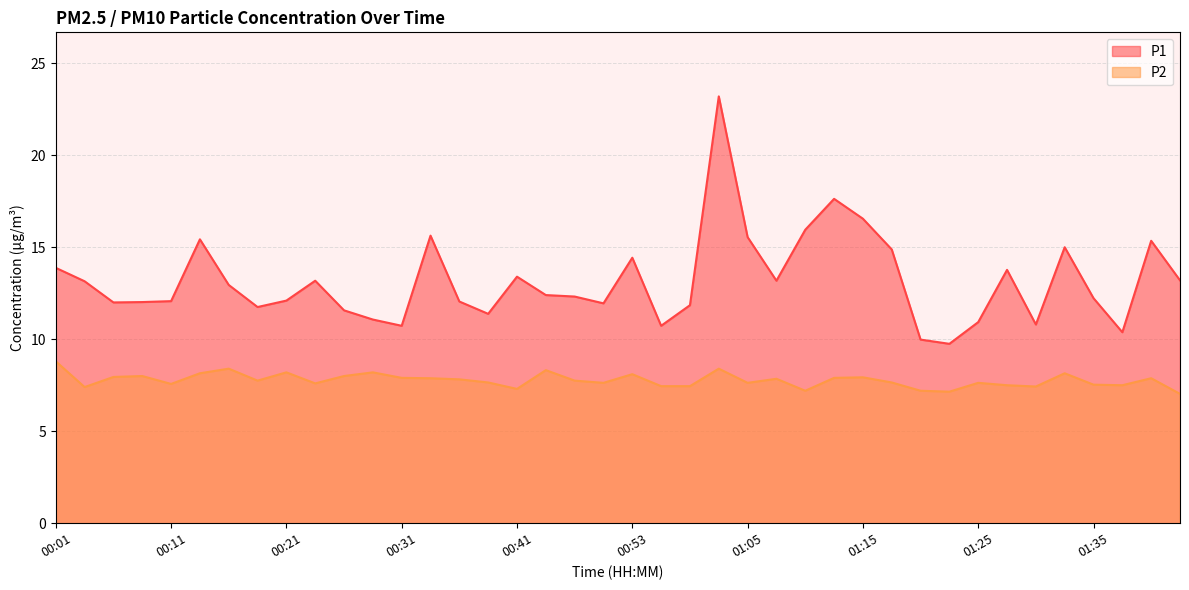

What is the label of the 39th point from the left?

01:40